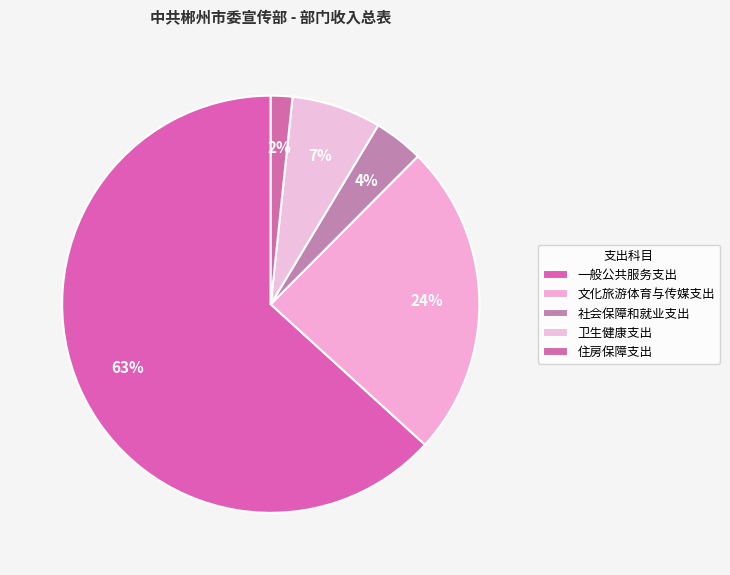

Which category has the biggest portion of the pie?

一般公共服务支出